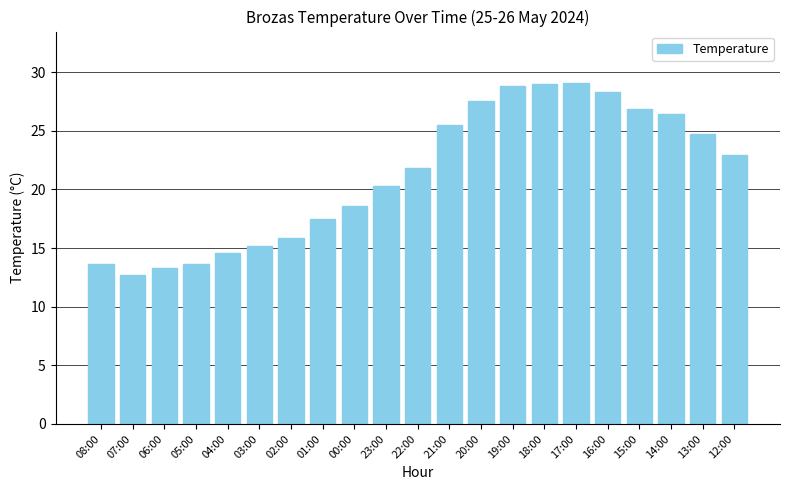

Where is the data nearest to the value 20?

23:00